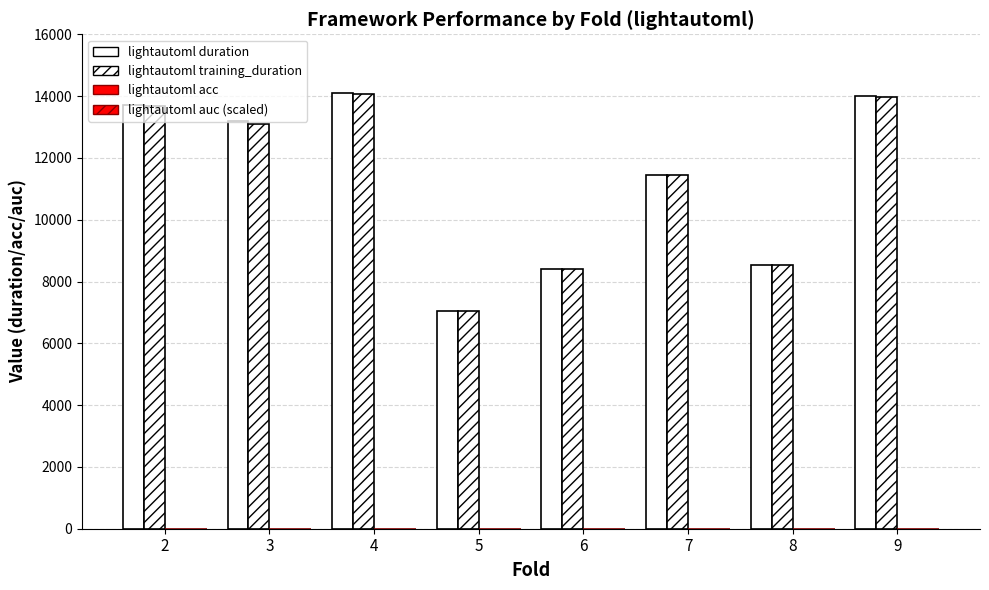

At which category is the sum across all series the highest?

4